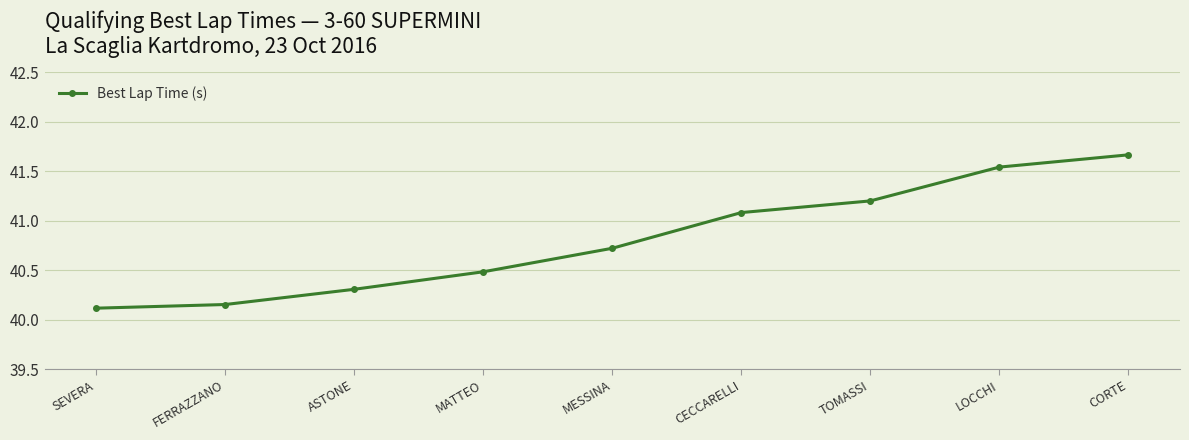

What is the label of the 4th point from the left?

MATTEO